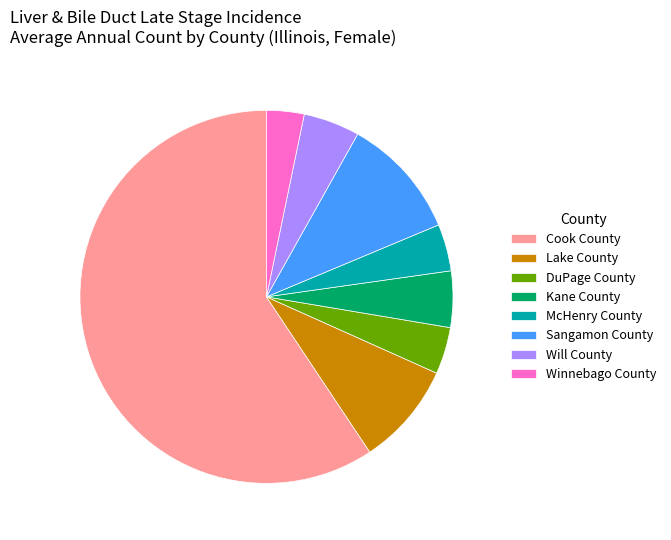

Which category accounts for the majority?

Cook County